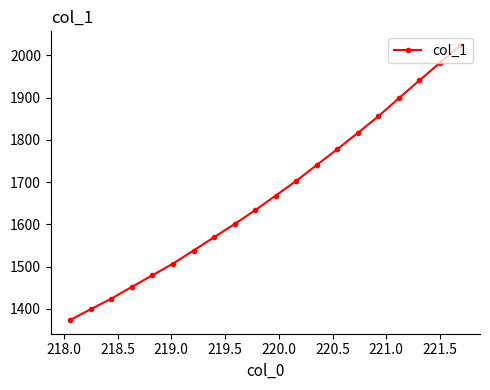

What is the value of the 16th point from the left?

1855.6